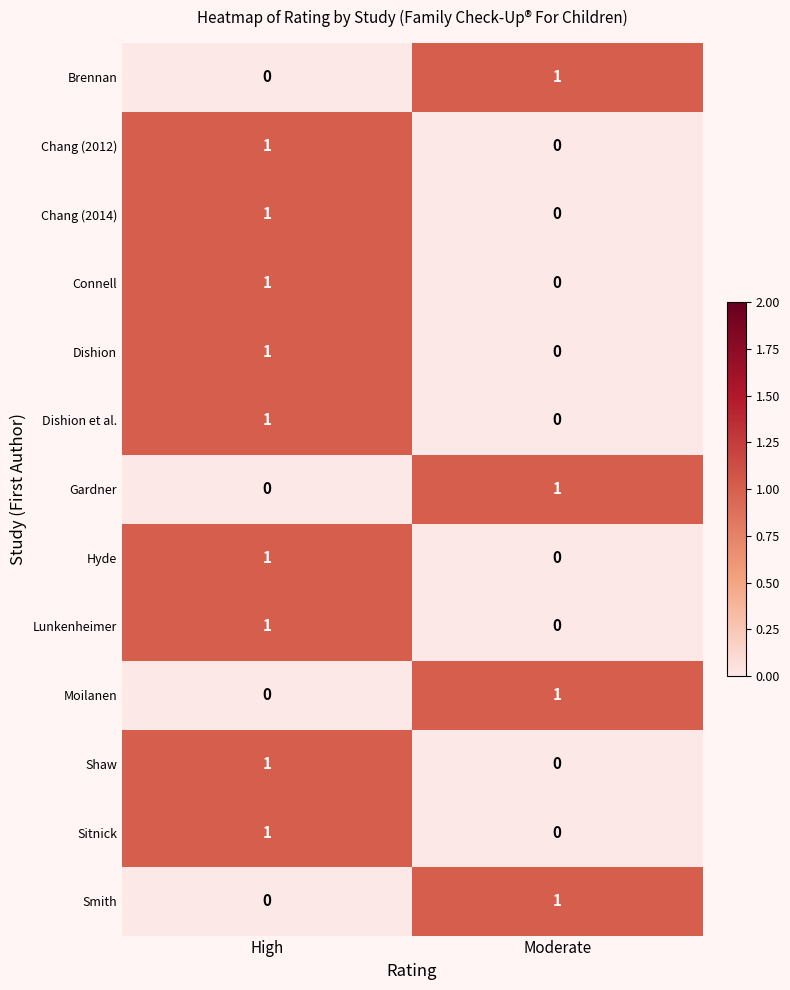

Reading left to right, transcribe all the data shown in this chart.

Brennan: 0	1
Chang (2012): 1	0
Chang (2014): 1	0
Connell: 1	0
Dishion: 1	0
Dishion et al.: 1	0
Gardner: 0	1
Hyde: 1	0
Lunkenheimer: 1	0
Moilanen: 0	1
Shaw: 1	0
Sitnick: 1	0
Smith: 0	1